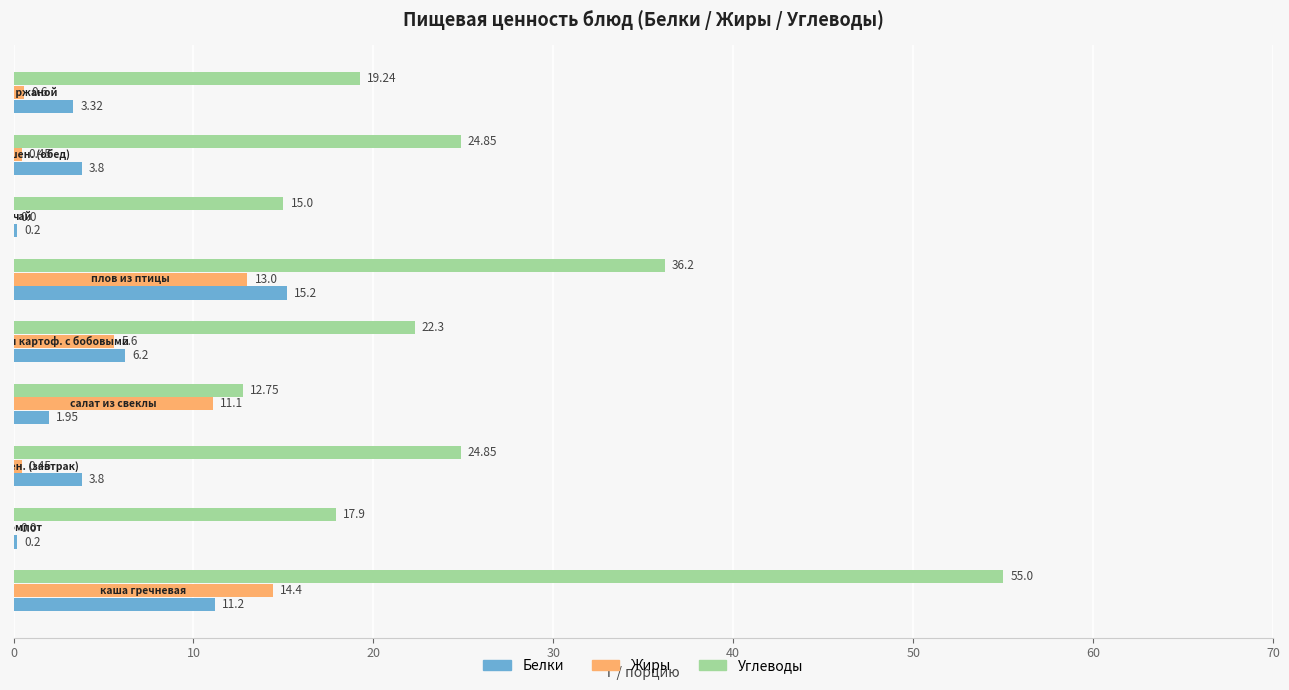

Which series has the largest total across all categories?

Углеводы